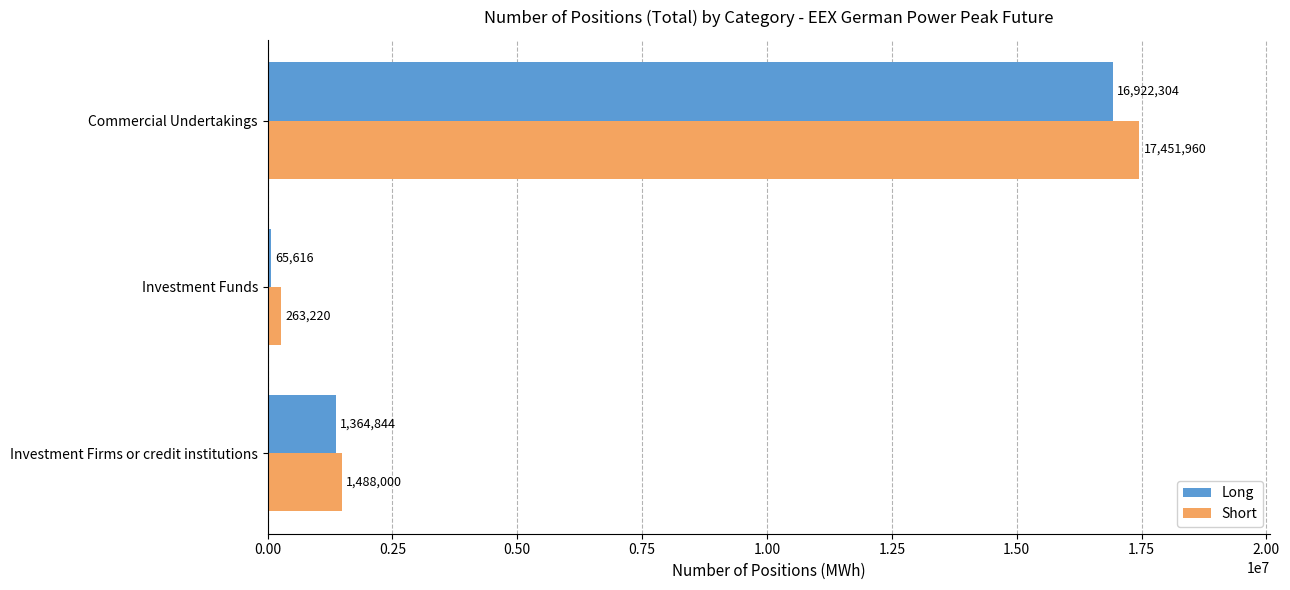

What is the difference between the maximum and second lowest values in the Short series?

15963960